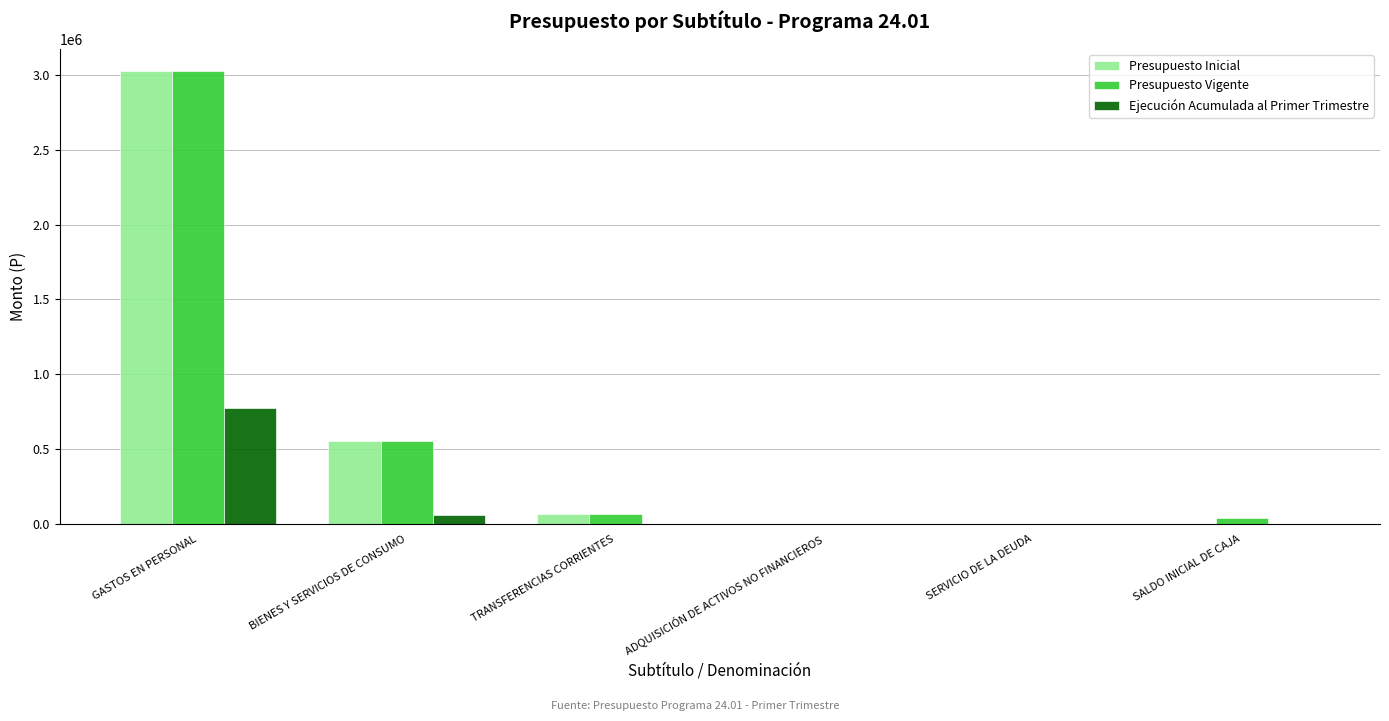

True or false: Presupuesto Vigente has a value of 5220025 at GASTOS EN PERSONAL.

False